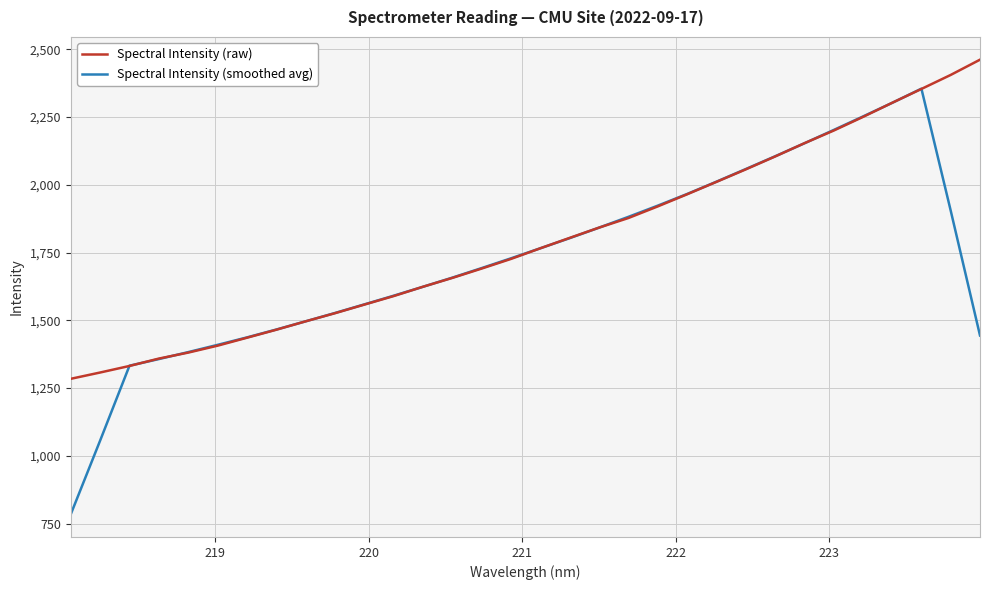

What is the lowest value of the Spectral Intensity (smoothed avg) series?

784.6